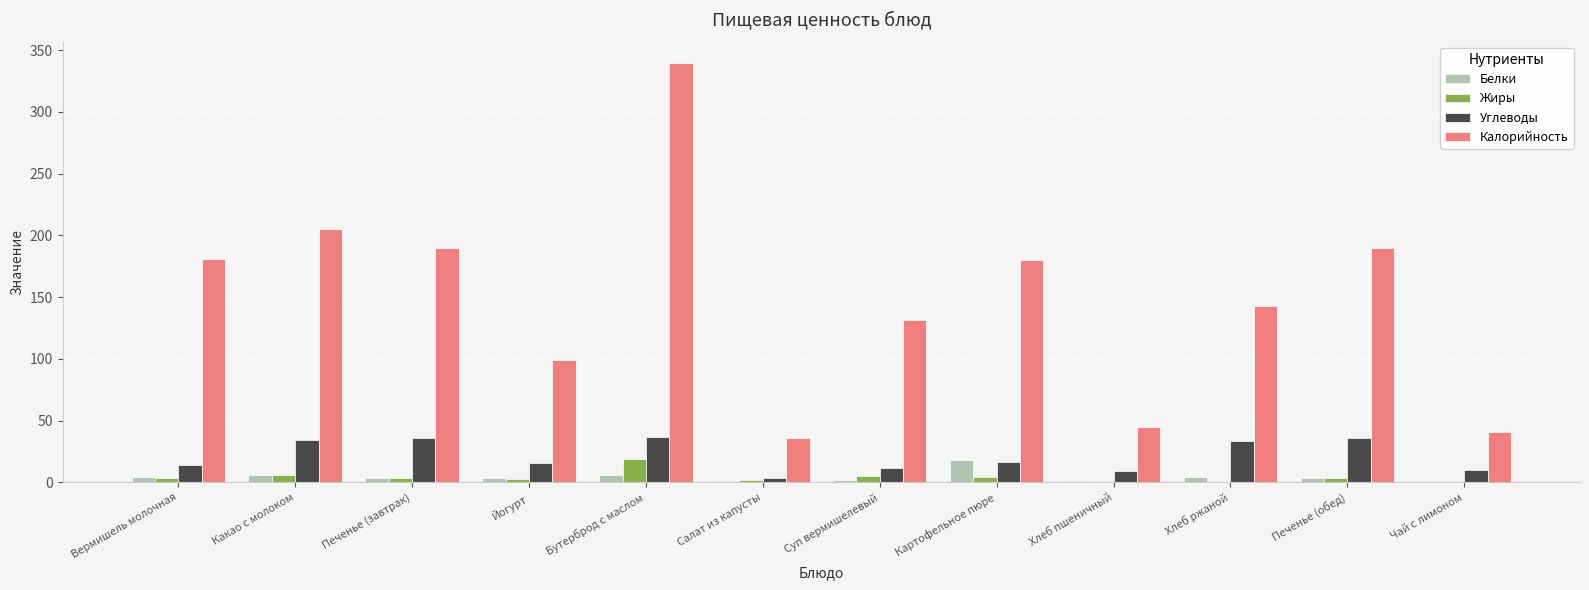

How many data points in Белки are above 3?

8